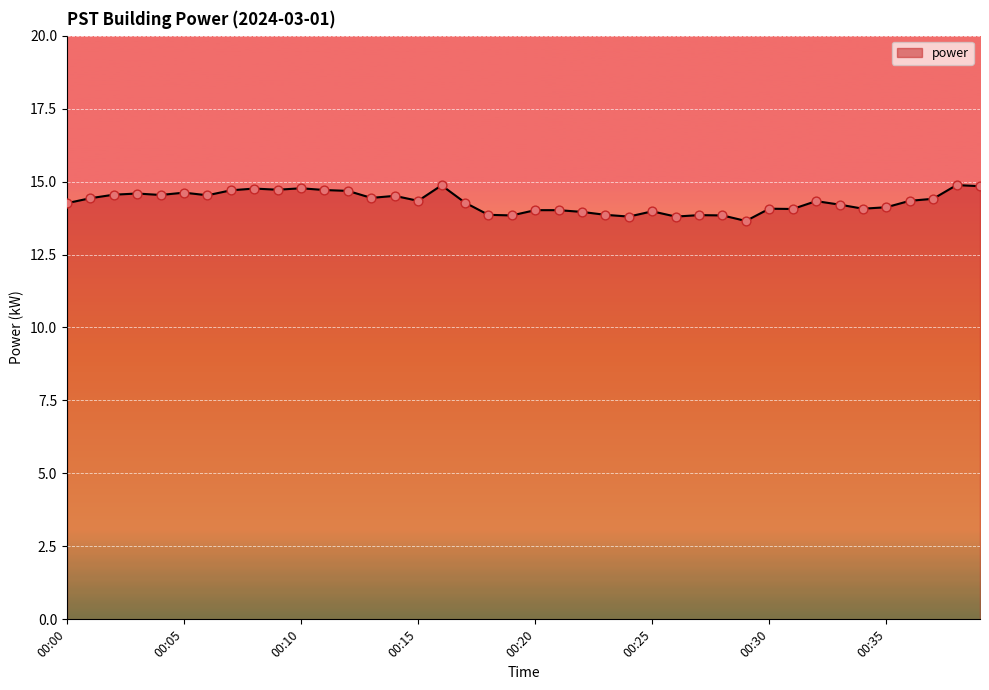

What is the difference between the maximum and minimum values?

1.2